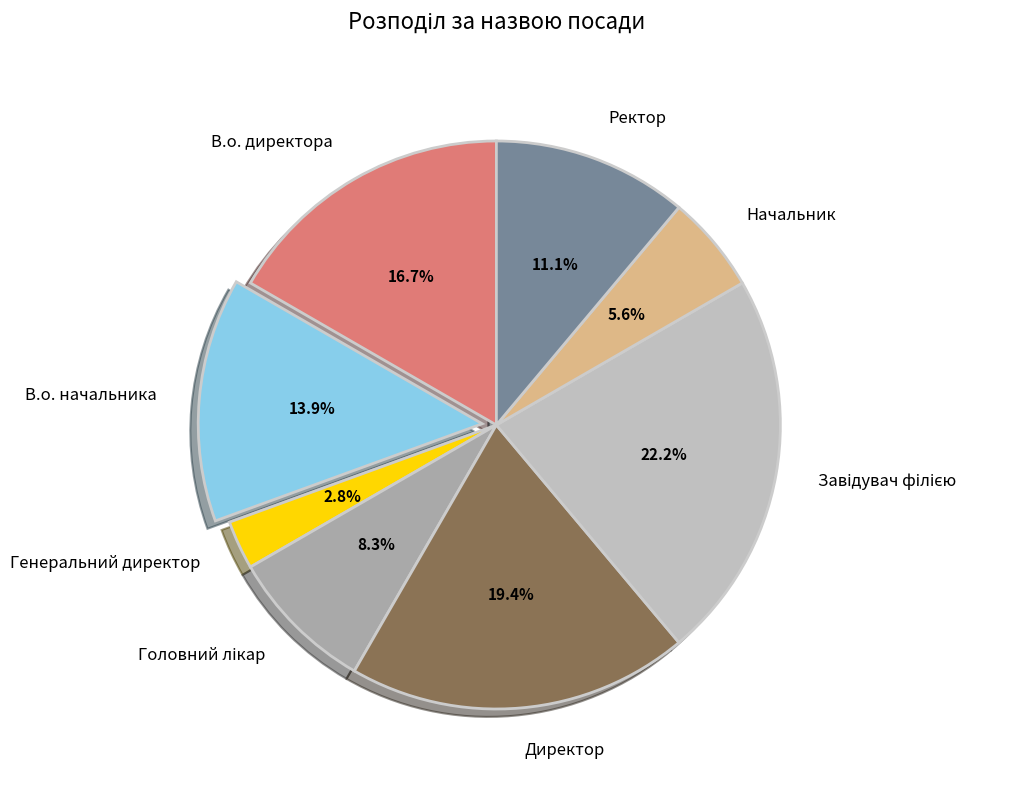

Which has a higher value, В.о. директора or Ректор?

В.о. директора